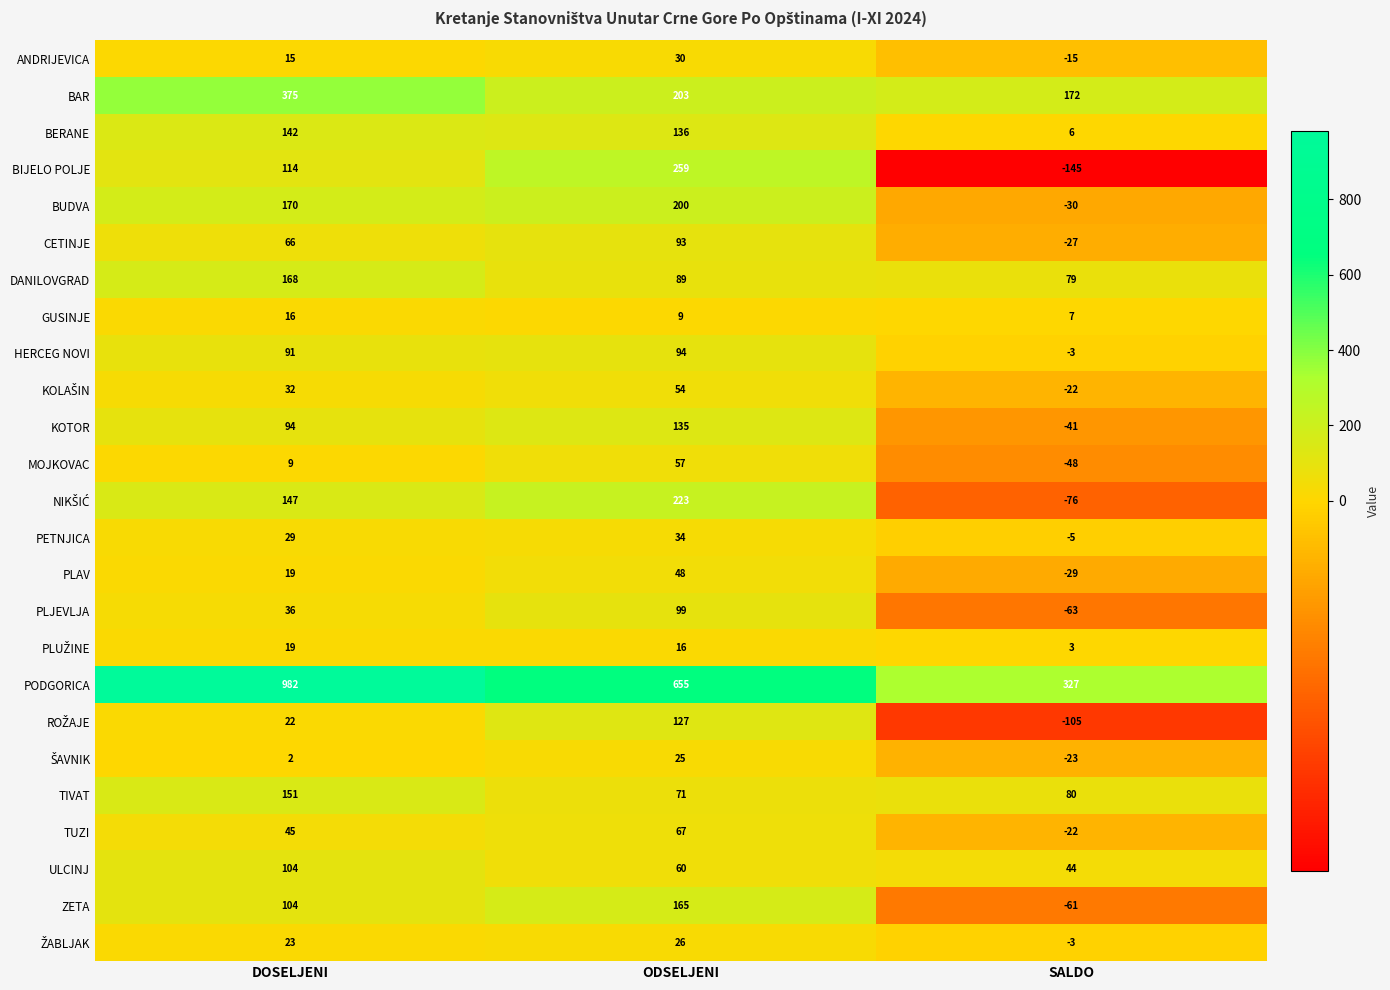

What is the average value of the TIVAT series?

101